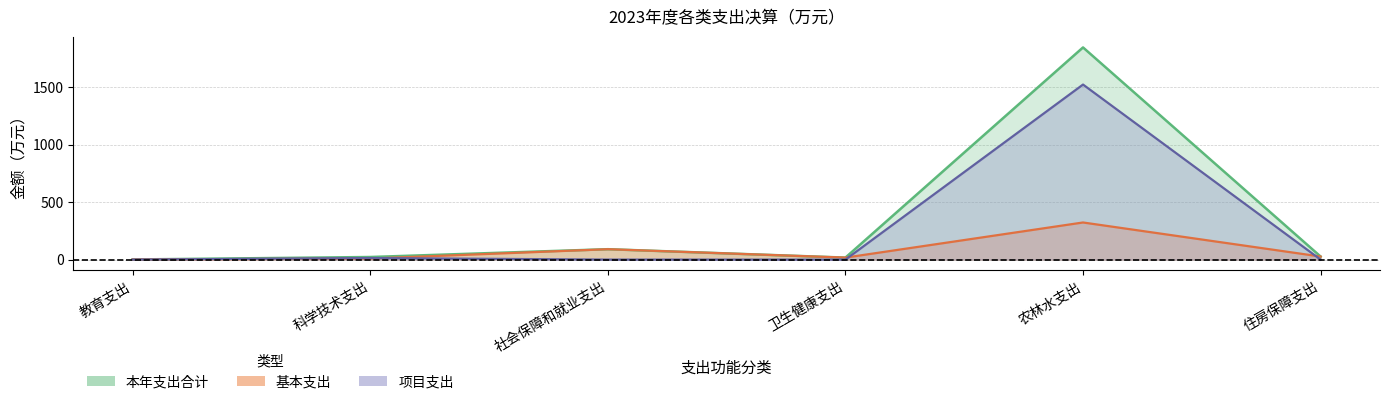

What is the value of the 基本支出 point at the 5th from the left?

323.2